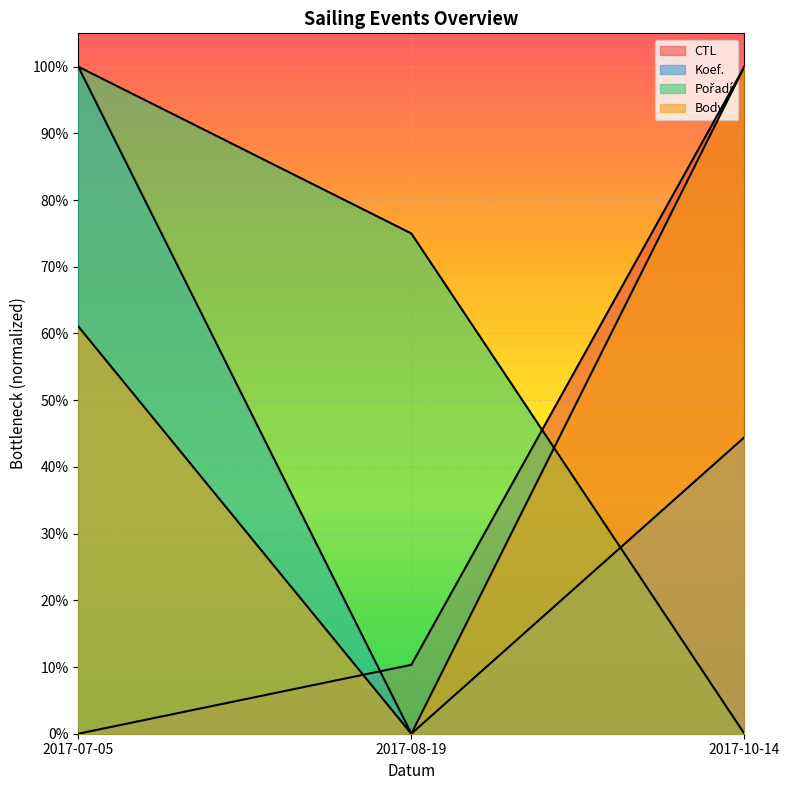

What is the label of the 3rd point from the left?

2017-10-14